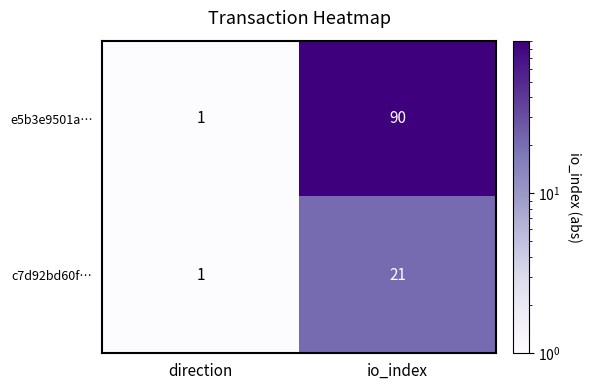

Reading left to right, what are all the values shown in this chart?

e5b3e9501a…: 1	90
c7d92bd60f…: 1	21